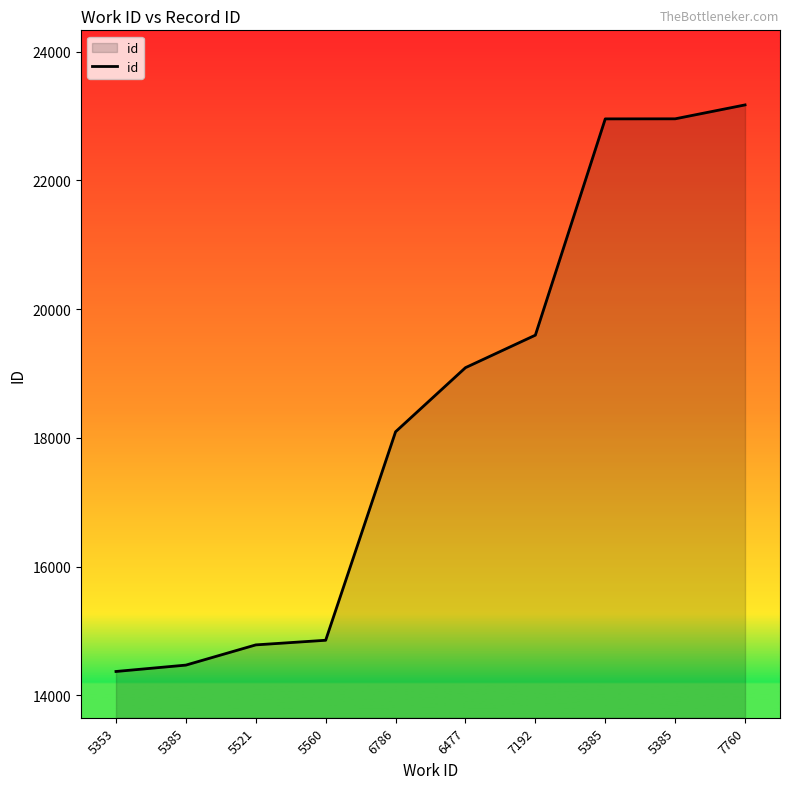

Does the chart display data point markers on the line(s)?

No